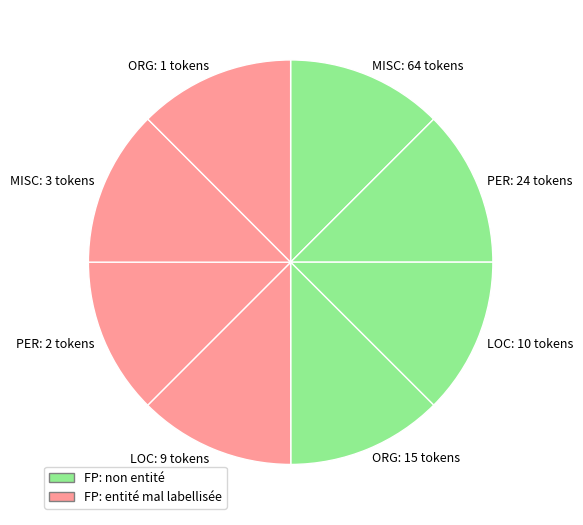

Is LOC: 10 tokens the majority of the pie?

No